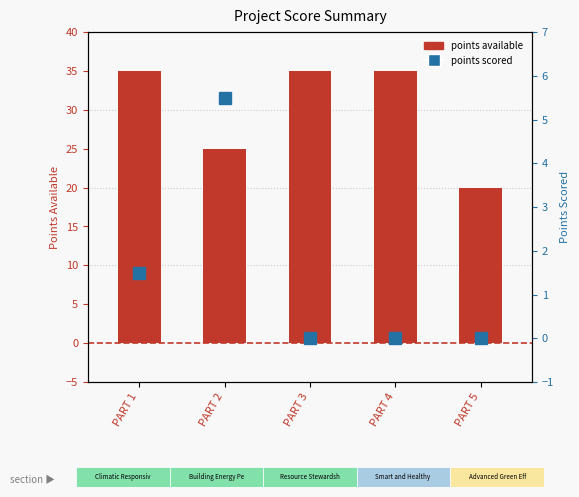

List the series in order of their peak value, lowest first.

points scored, points available